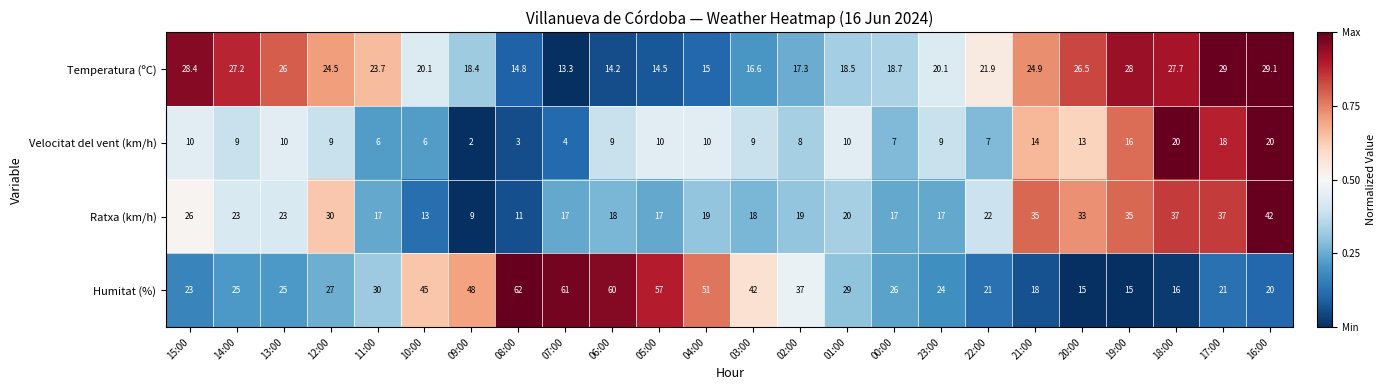

How many values in the Velocitat del vent (km/h) series are below 9?

8